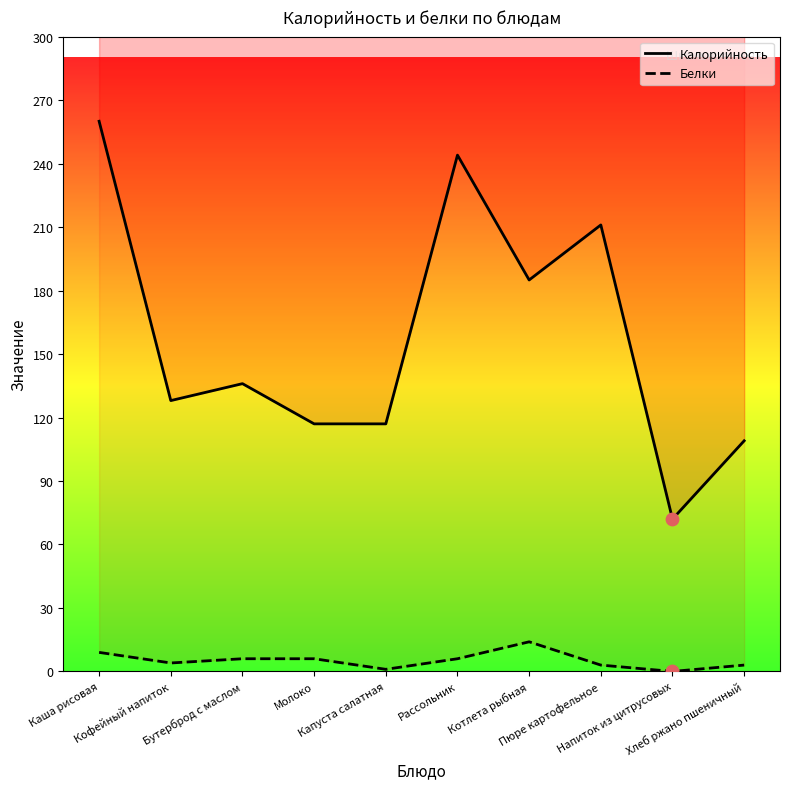

Which series has the largest total across all categories?

Калорийность